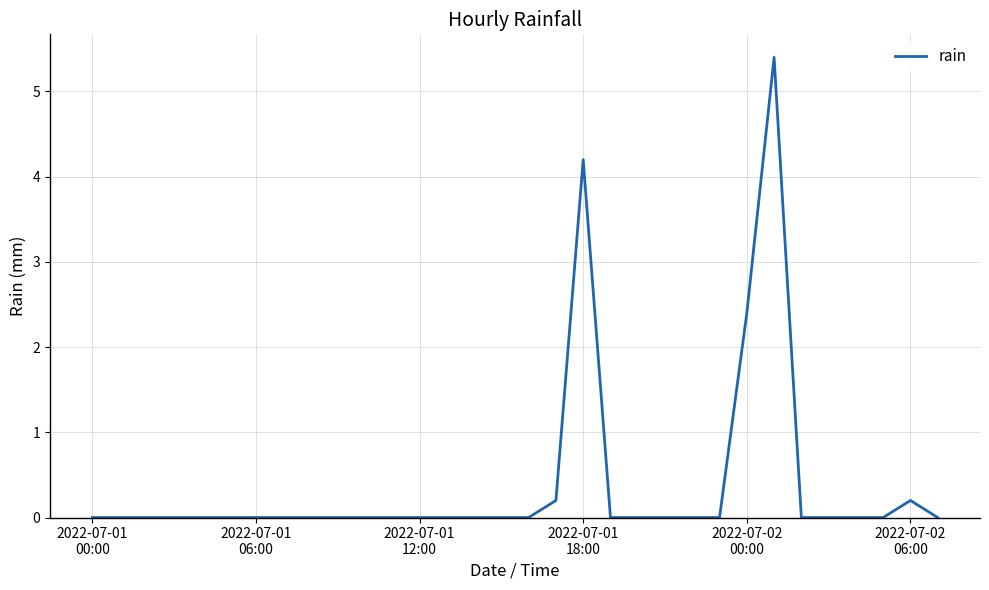

What is the maximum value shown in the chart?

5.4